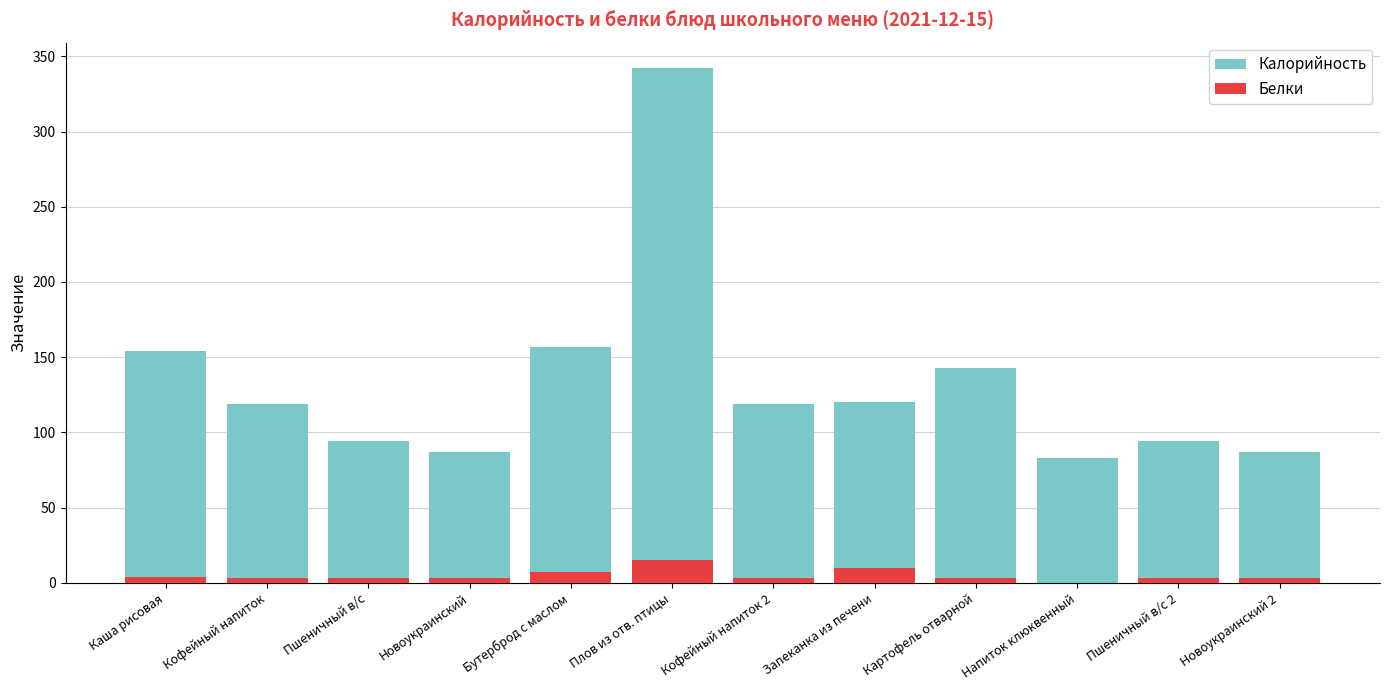

How many data points in Калорийность are above 119?

5